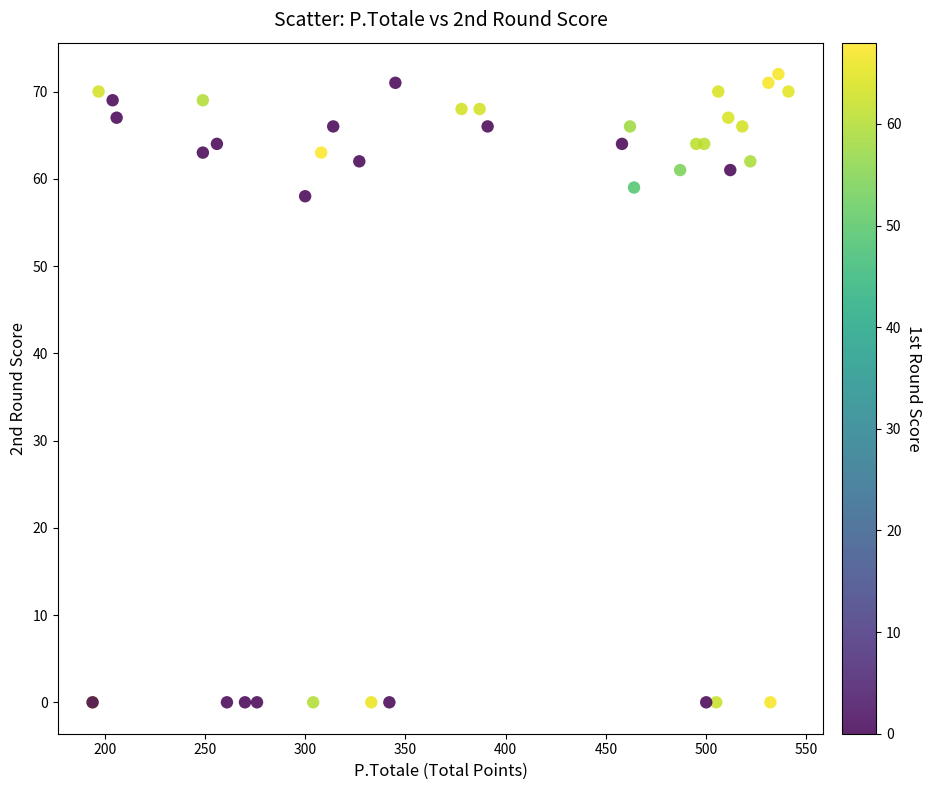

What Y value in the scatter plot is closest to 36?

58